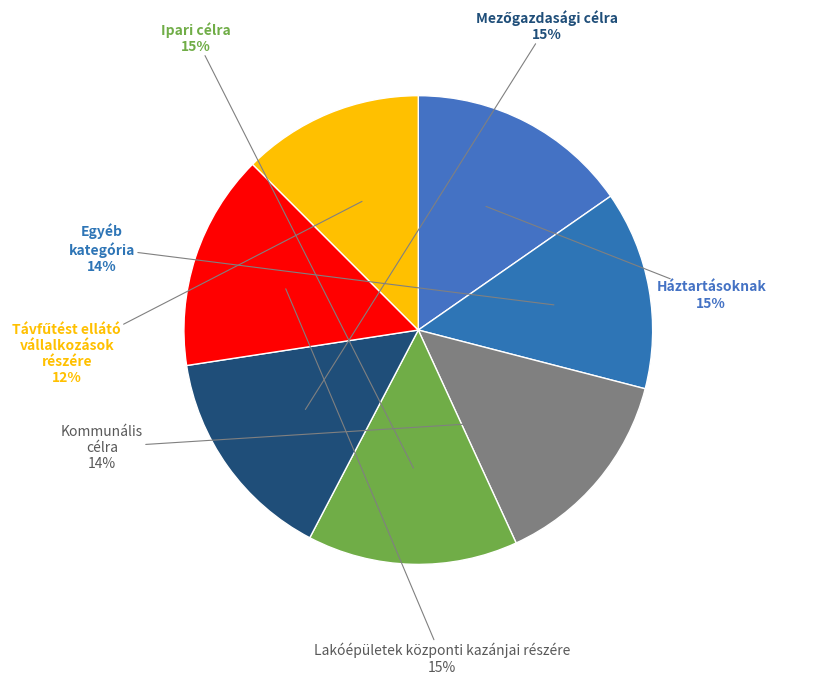

To the nearest percent, what is the difference between the largest and smallest slice percentages?

3%